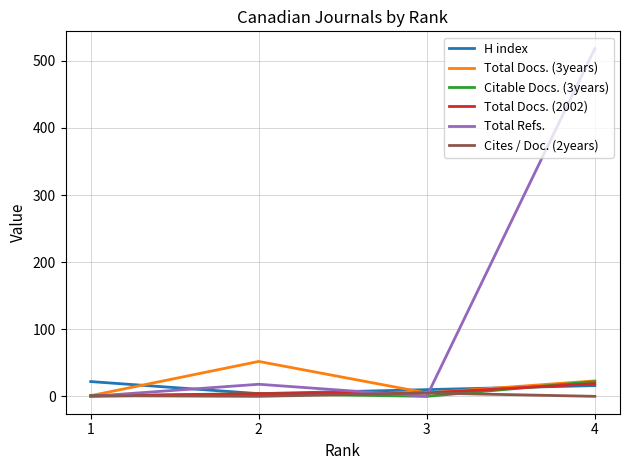

Is the value of Cites / Doc. (2years) at 3 greater than the value of H index at 4?

No